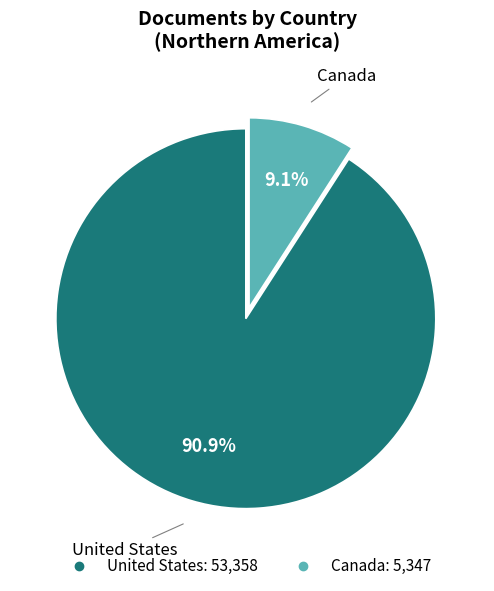

The Canada slice represents 22% of the pie. True or false?

False